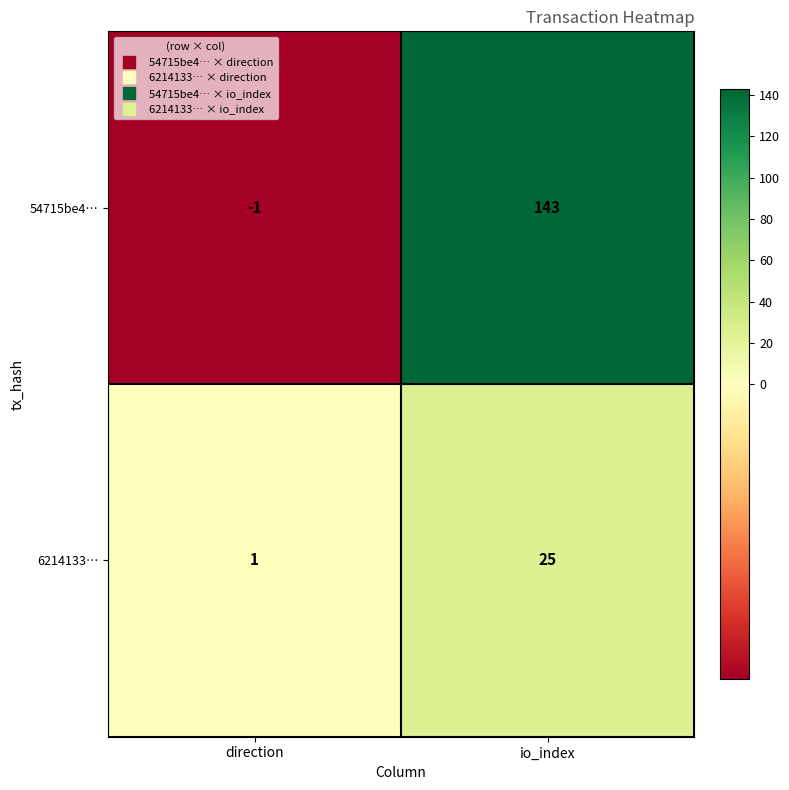

Where is 54715be4… nearest to the value 71?

direction